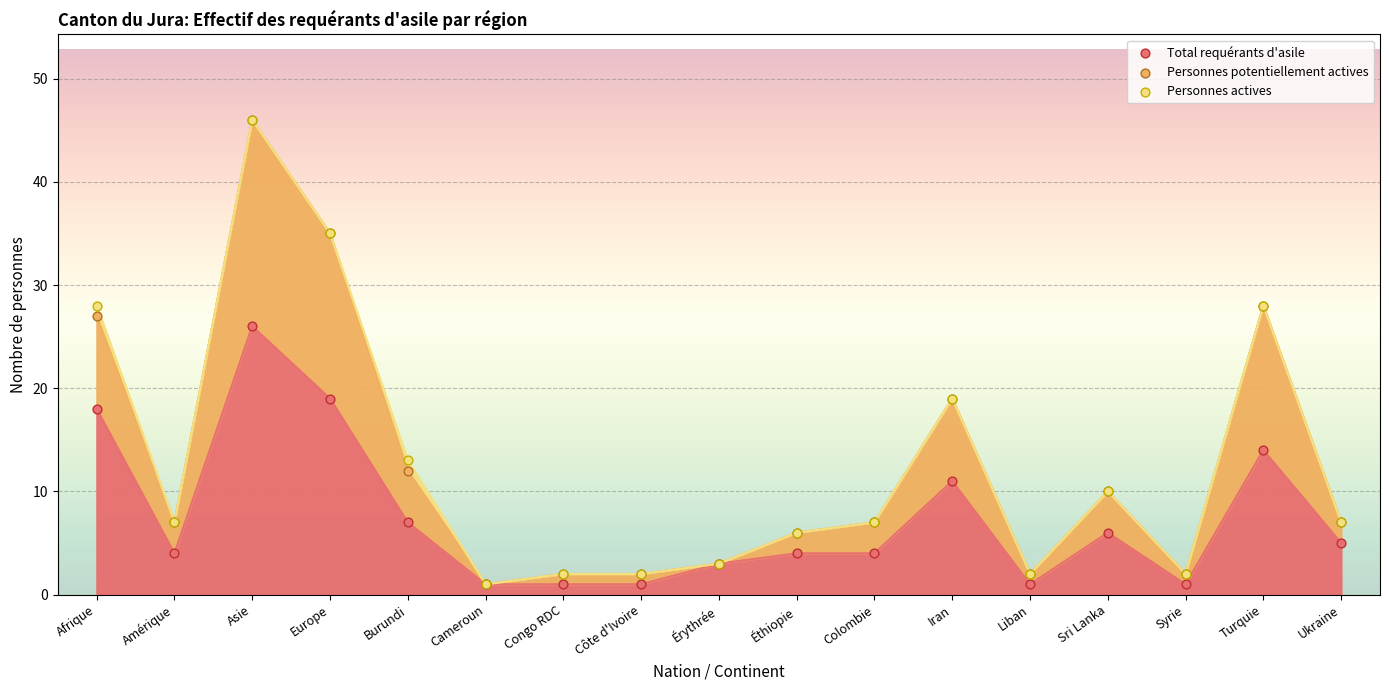

At which category is the sum across all series the highest?

Asie